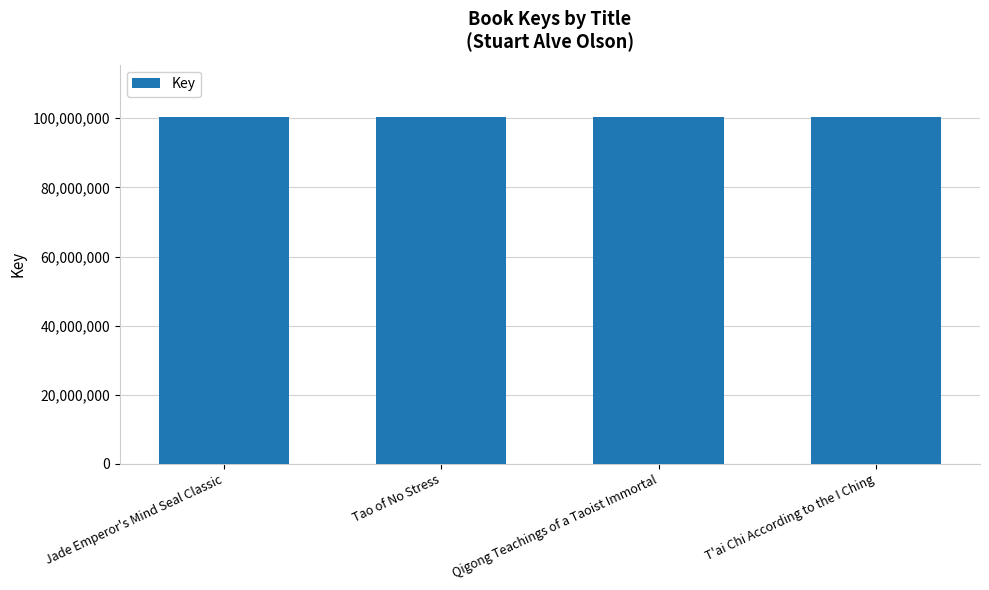

Approximately how many times larger is the value at Tao of No Stress compared to Jade Emperor's Mind Seal Classic?

1.0